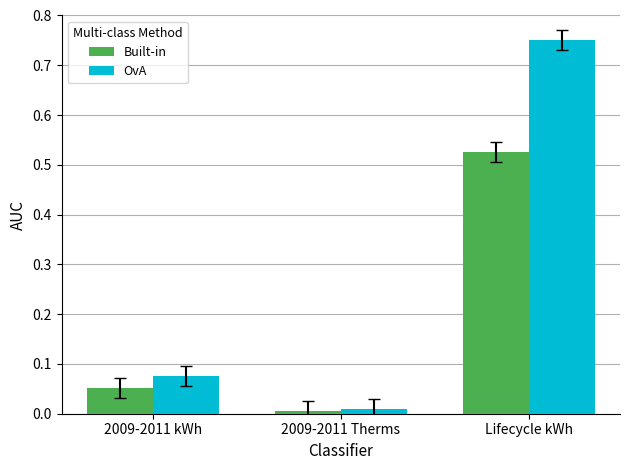

The OvA series shows 1.2 at Lifecycle kWh. True or false?

False